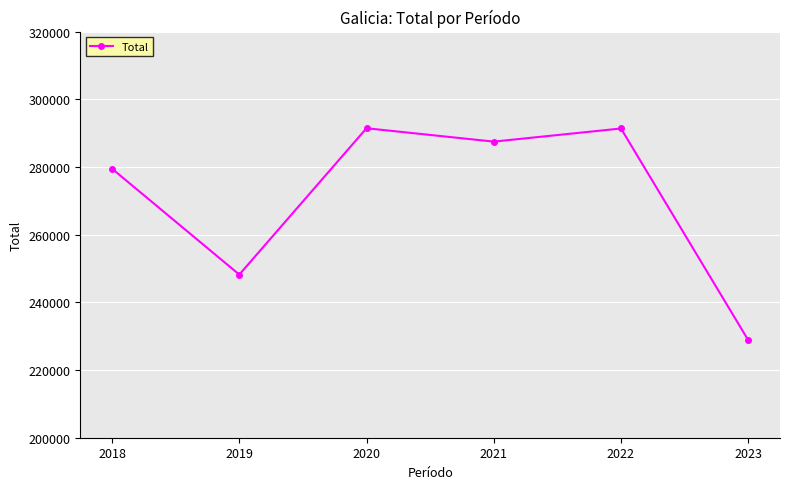

What is the value of the 5th point from the left?

291380